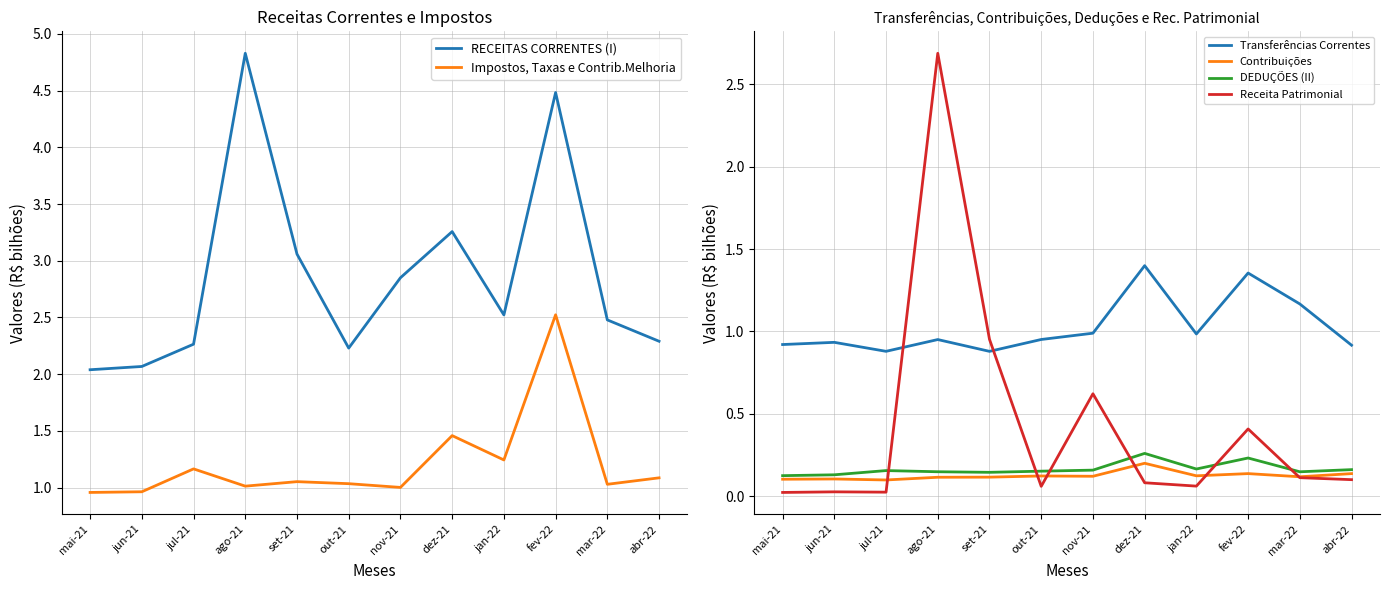

Which has a higher value, set-21 or nov-21?

set-21